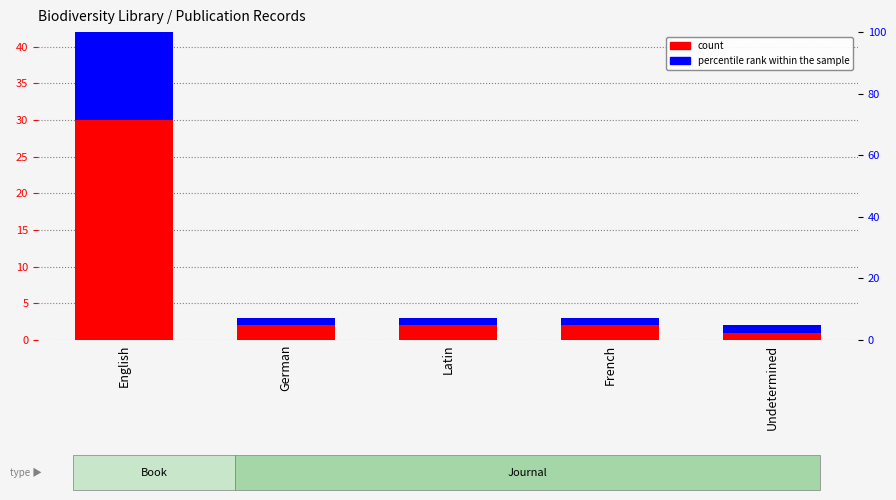

Does the chart contain stacked bars?

No